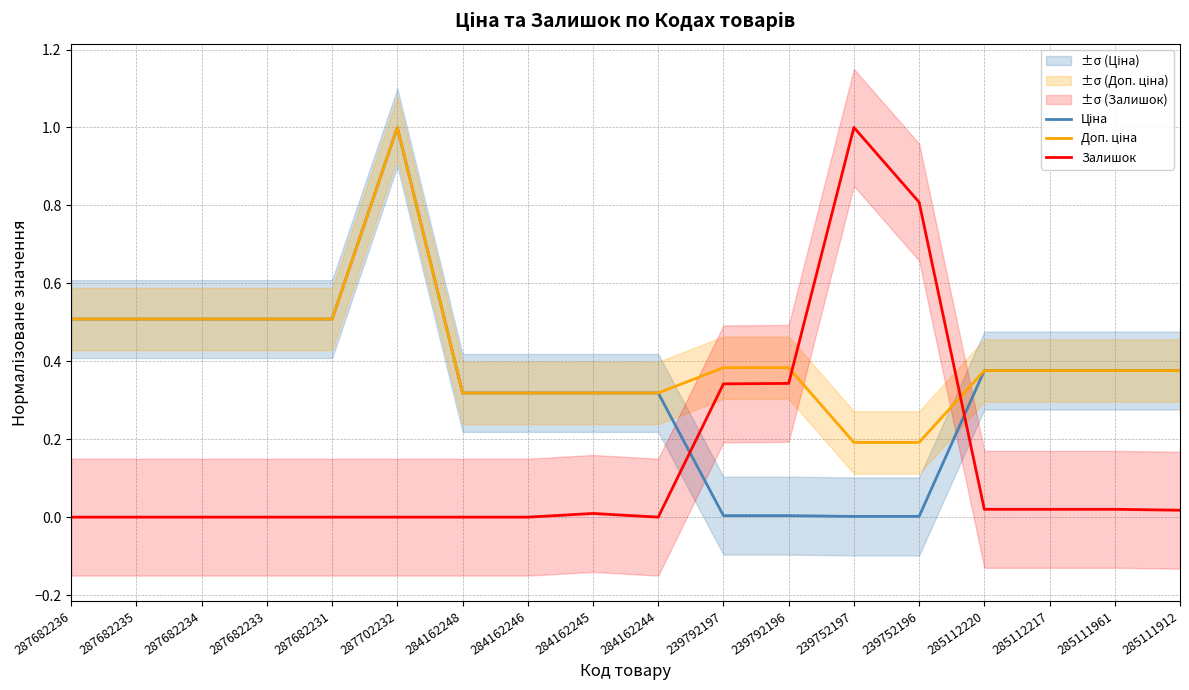

What is the maximum value shown in the chart?

1.0